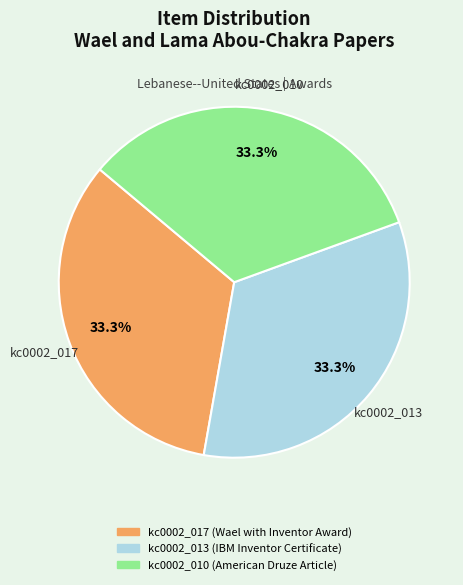

What is the total percentage of kc0002_013 (IBM Inventor Certificate) and kc0002_017 (Wael with Inventor Award)?

66.7%